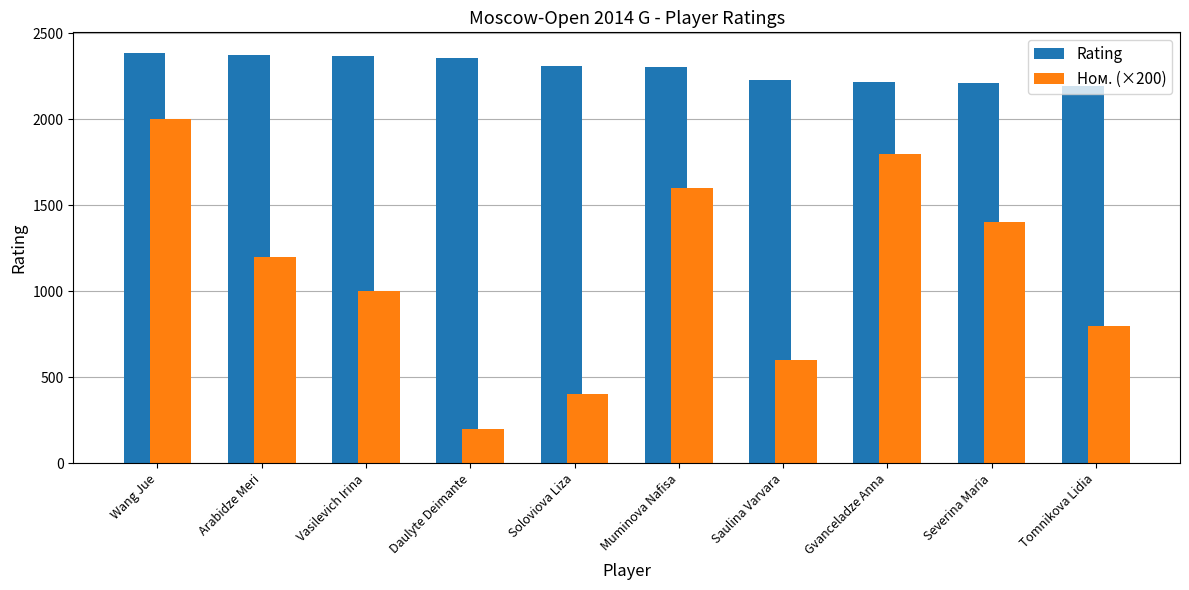

List the labels in order of Ном. (×200) value, smallest first.

Daulyte Deimante, Soloviova Liza, Saulina Varvara, Tomnikova Lidia, Vasilevich Irina, Arabidze Meri, Severina Maria, Muminova Nafisa, Gvanceladze Anna, Wang Jue